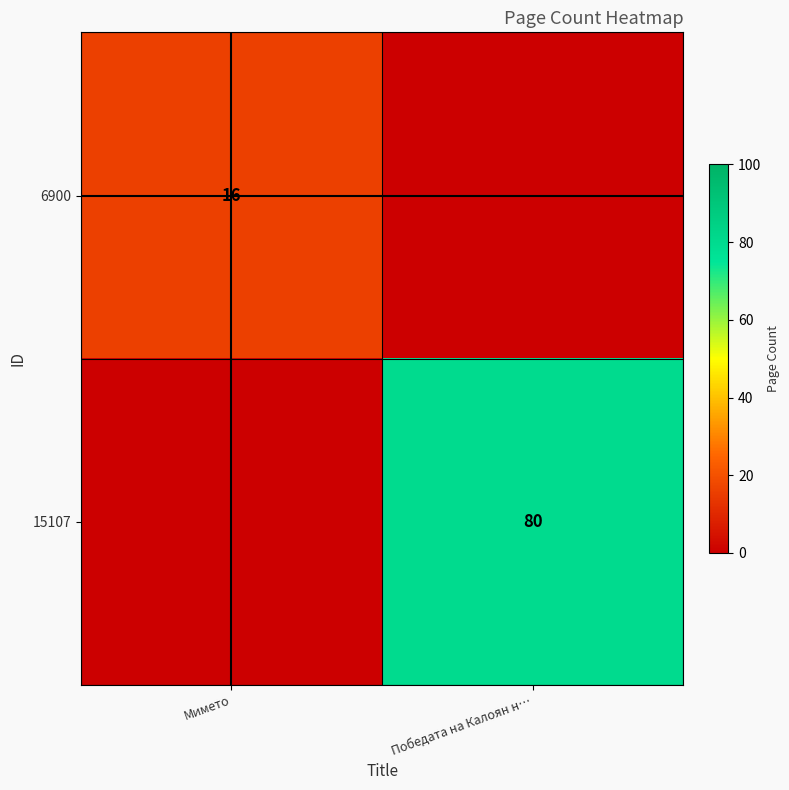

How many categories are shown in the chart?

2